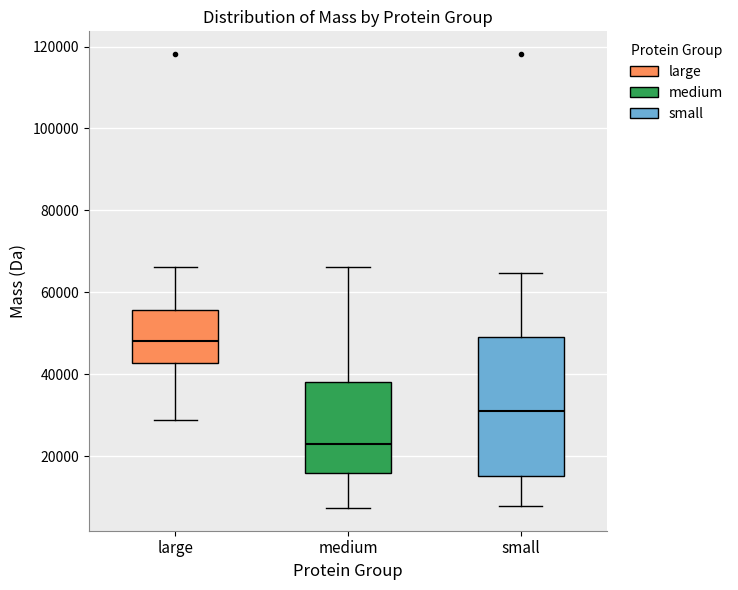

Comparing the boxes themselves (not the whiskers), which one is the tallest?

small